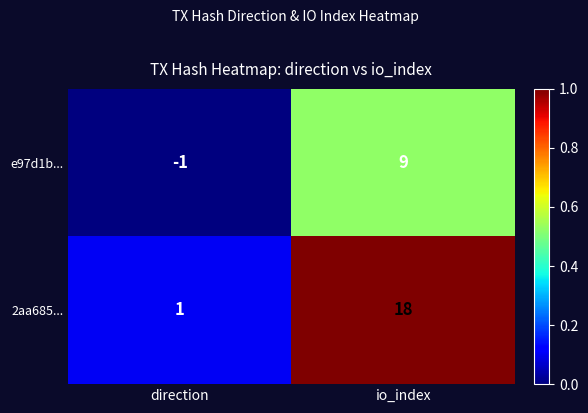

Which category has the highest value across all series?

io_index